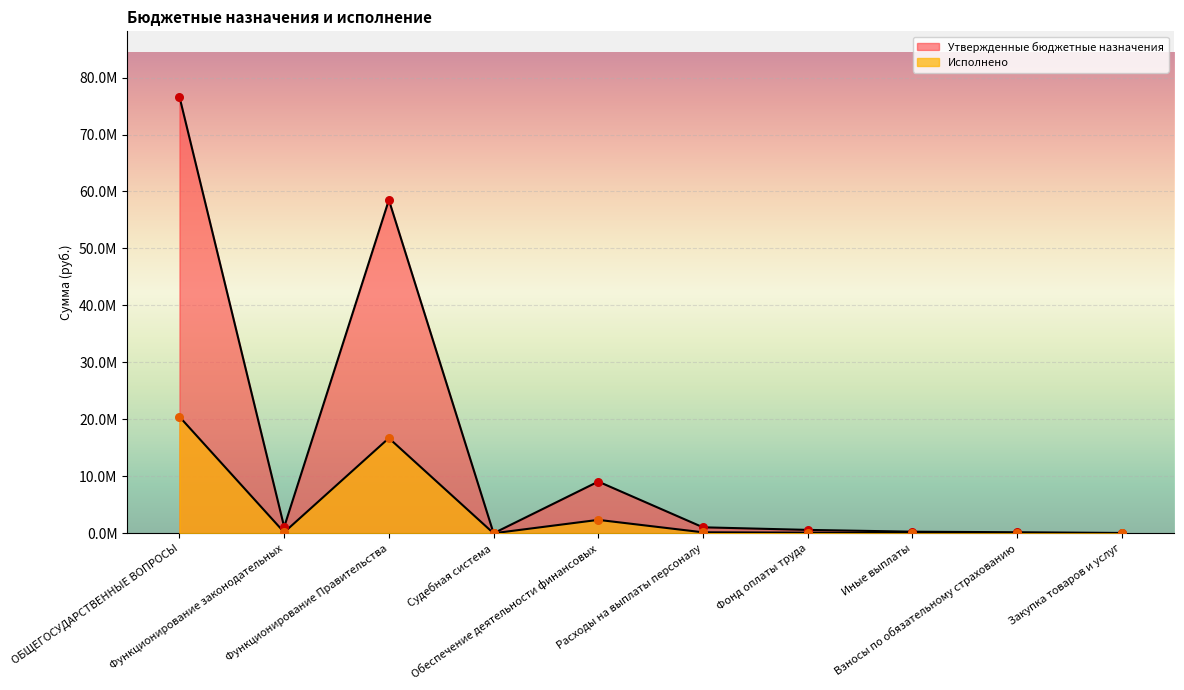

Which series has the widest spread of Y values?

Утвержденные бюджетные назначения